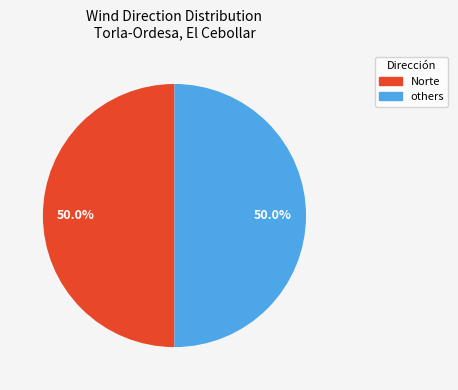

Count the number of slices in the pie.

2